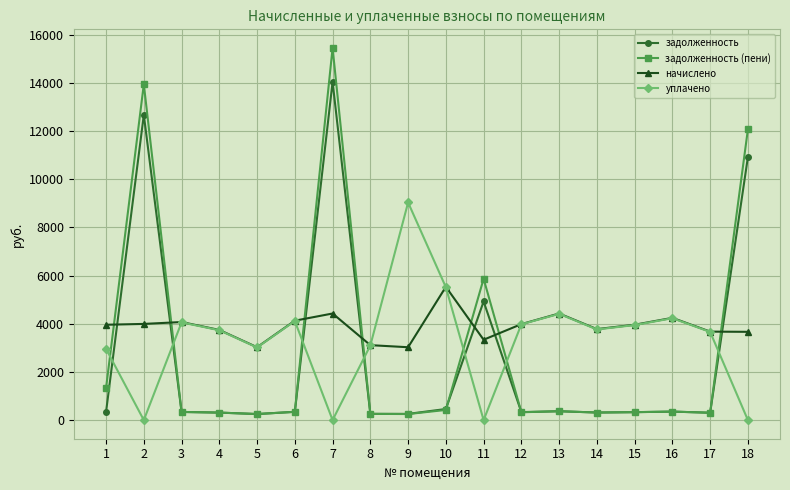

Read the задолженность (пени) value at 9.

252.0